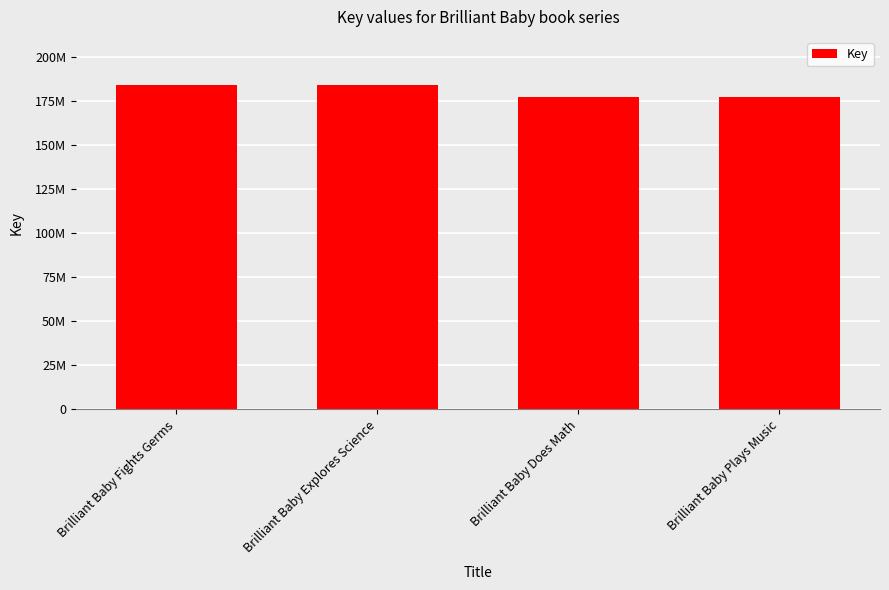

How many series are shown in this chart?

1